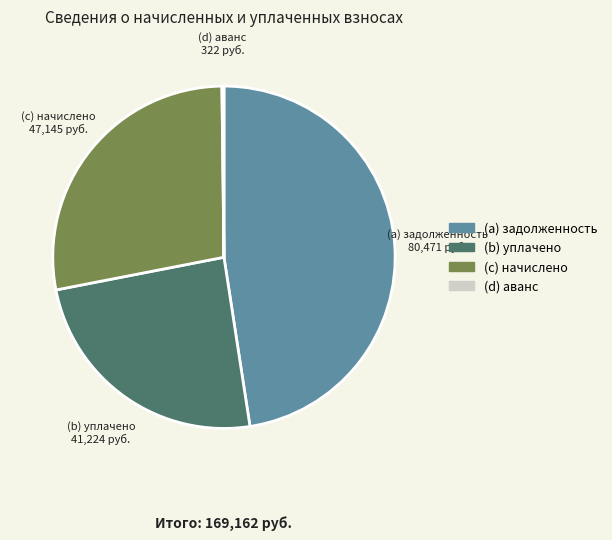

Does any single category account for the majority?

No